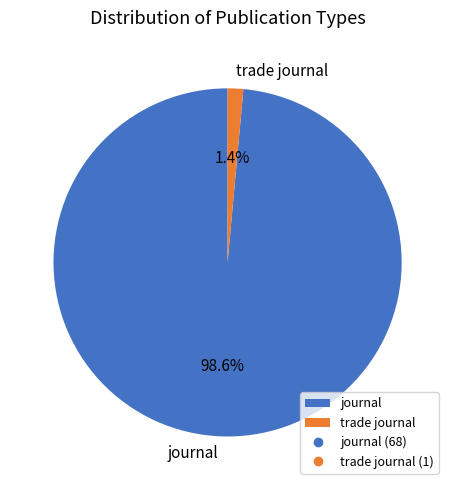

To the nearest percent, what is the difference between the trade journal and journal slice percentages?

97%